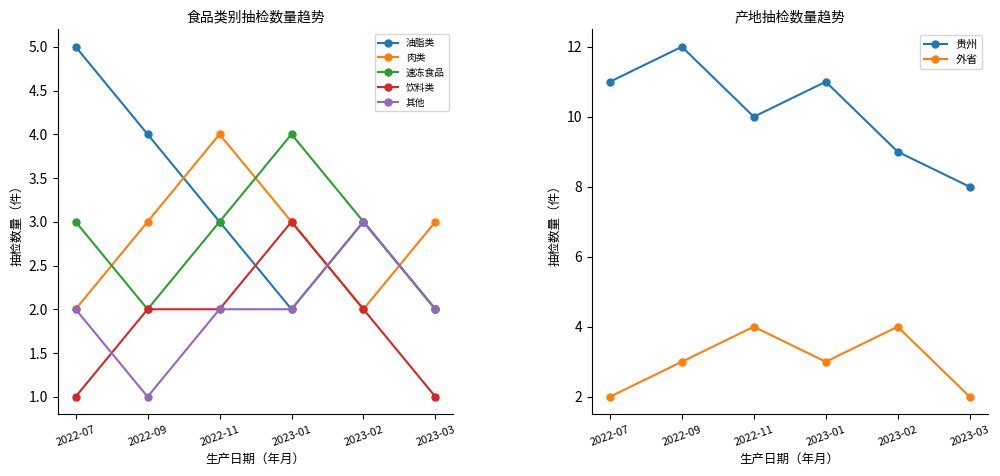

How many values in the 肉类 series are below 3?

2